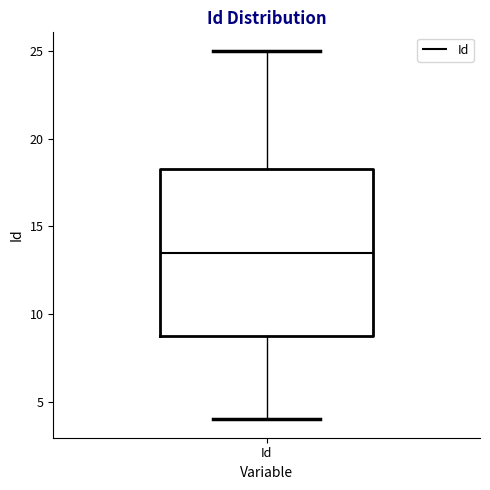

Read this box plot against the y-axis: the position of the median line, the range covered by the box, and the ends of both whiskers. The values are not printed on the chart, so give them approximately, as read against the axis.

median 13.5, box 9.0 to 18.5, whiskers 4.0 to 25.0